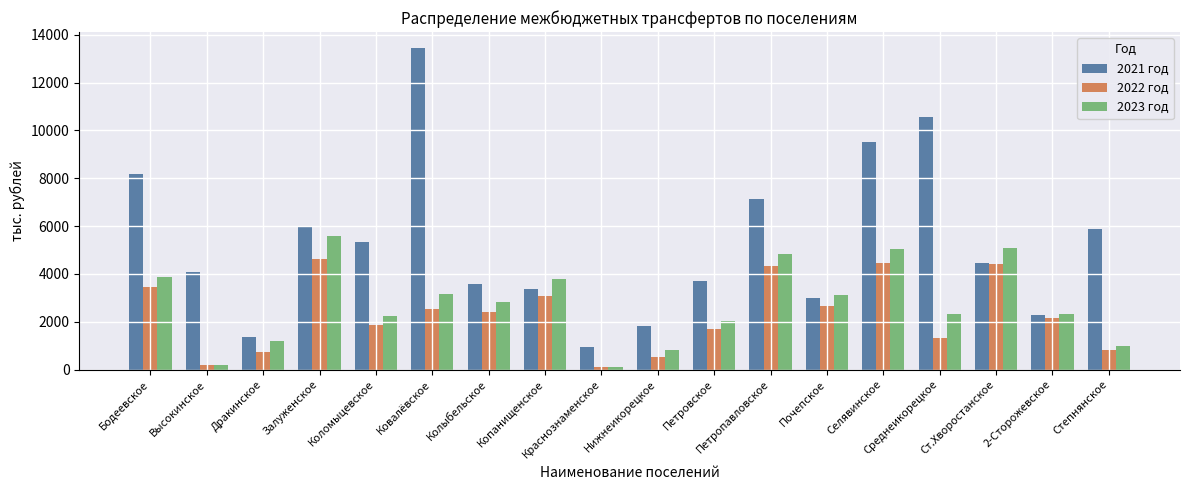

Rank the series by their maximum value, from lowest to highest.

2022 год, 2023 год, 2021 год